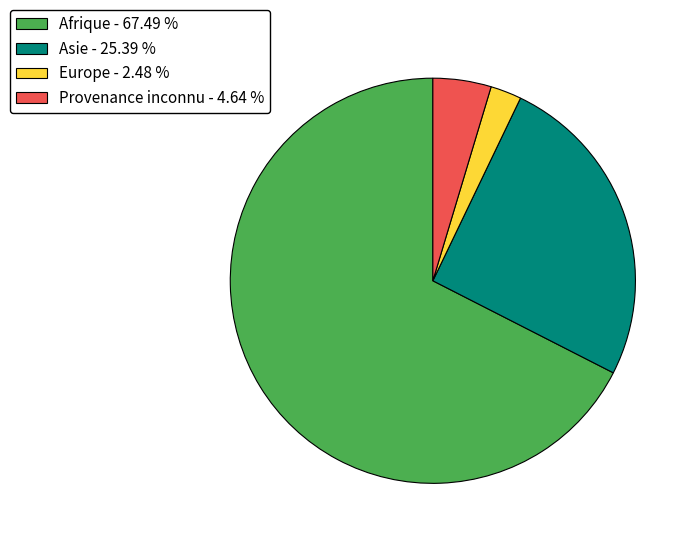

Which category has the smallest portion of the pie?

Europe